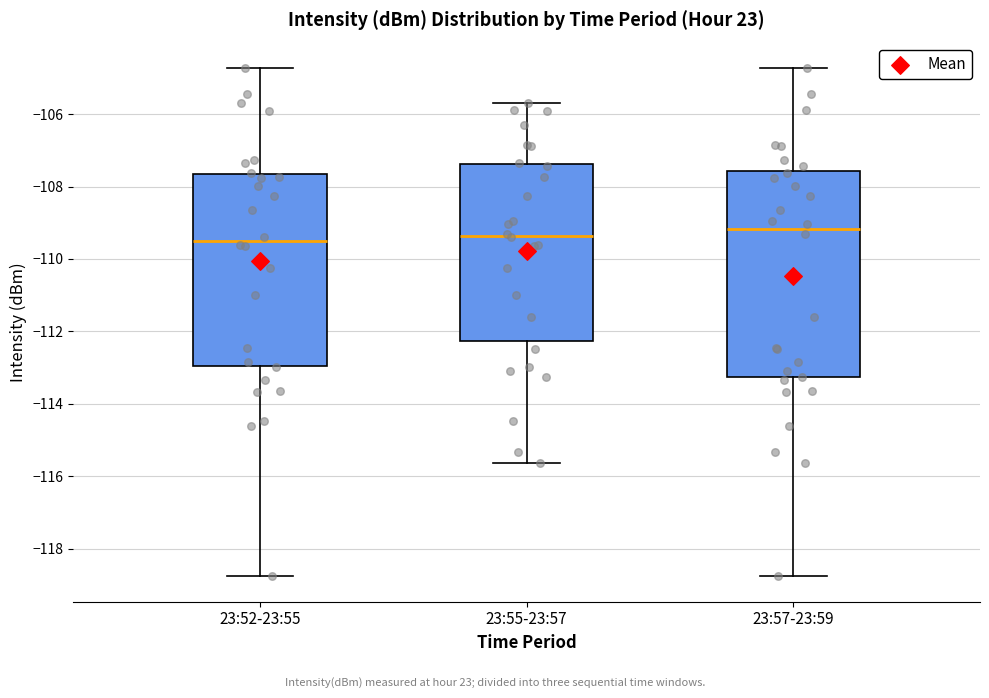

Where does the upper whisker of the box for 23:57-23:59 end on the y-axis? The values are not printed on the chart, so give them approximately, as read against the axis.

-104.8